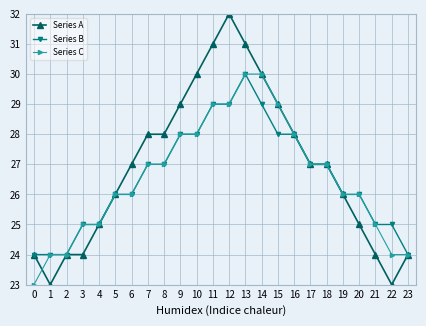

What is the value of the Series A point at the 7th from the left?

27